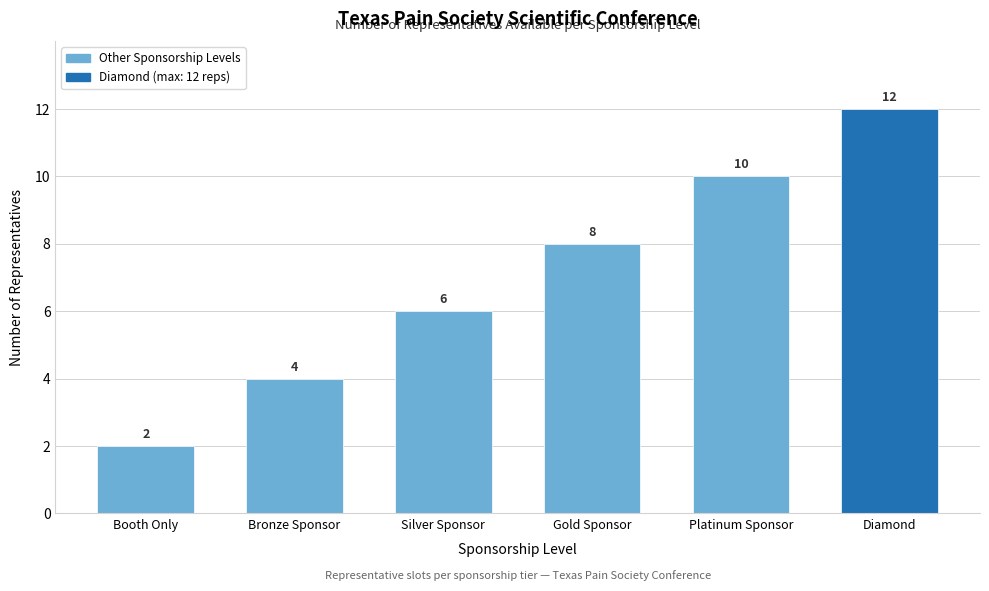

Reading right to left, list all the values displayed in this chart.

12	10	8	6	4	2